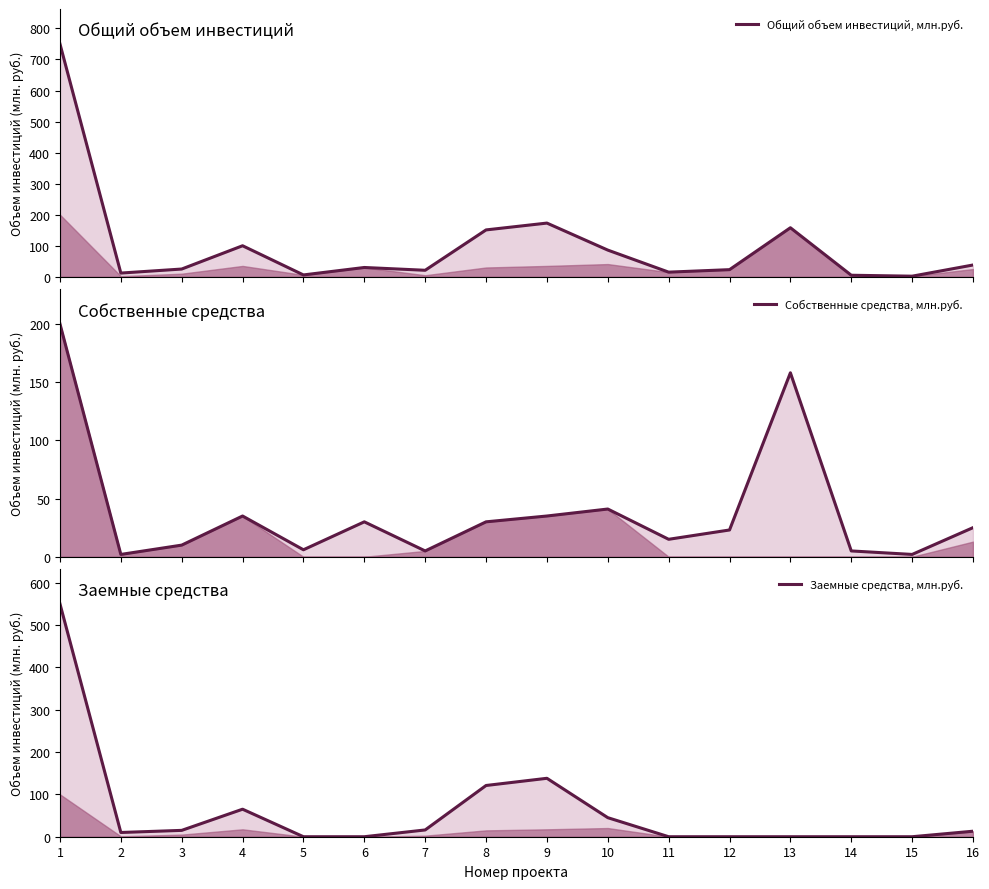

Which series has the largest range (max minus min)?

Общий объем инвестиций, млн.руб.